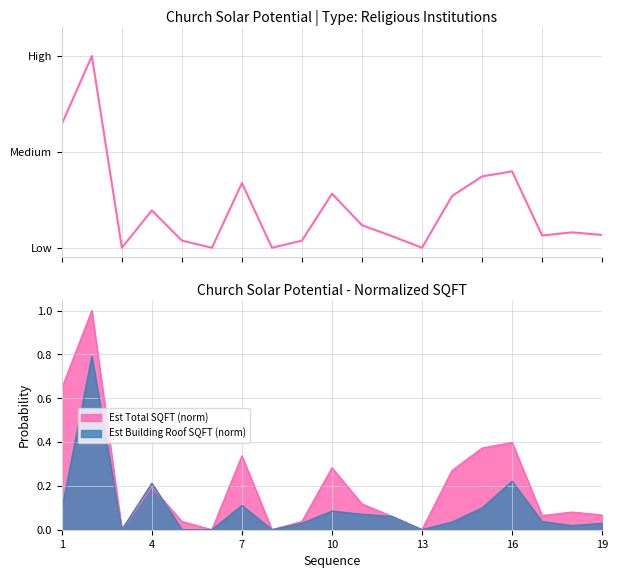

The value of Est Building Roof SQFT (norm) at 16 is 0.3. True or false?

False